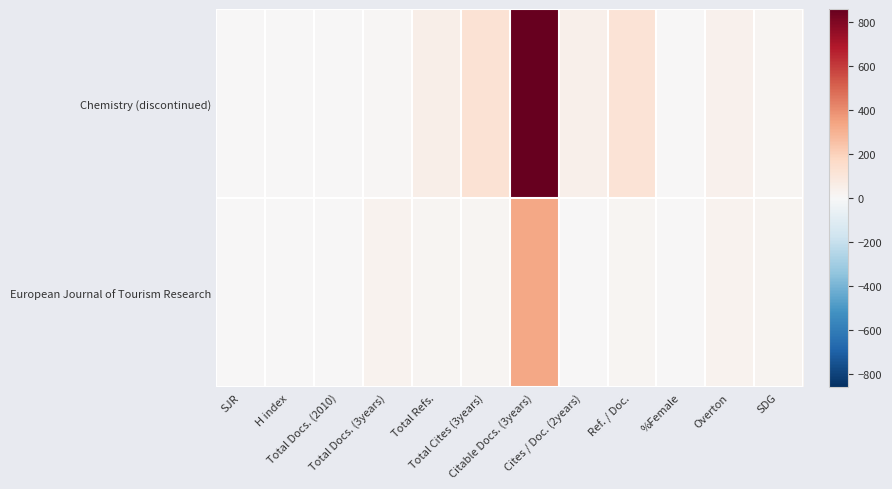

At which category does the chart reach its peak across all series?

Citable Docs. (3years)